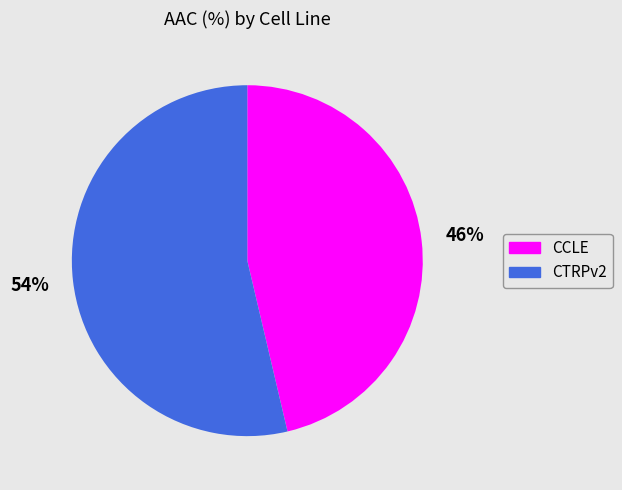

Do CCLE and CTRPv2 together represent more than half of the pie?

Yes